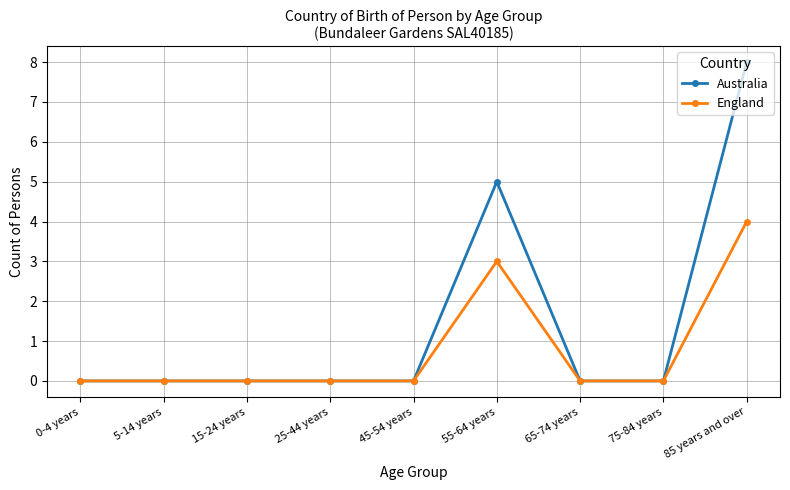

Reading left to right, list all the values displayed in this chart.

Australia: 0-4 years=0	5-14 years=0	15-24 years=0	25-44 years=0	45-54 years=0	55-64 years=5	65-74 years=0	75-84 years=0	85 years and over=8
England: 0-4 years=0	5-14 years=0	15-24 years=0	25-44 years=0	45-54 years=0	55-64 years=3	65-74 years=0	75-84 years=0	85 years and over=4